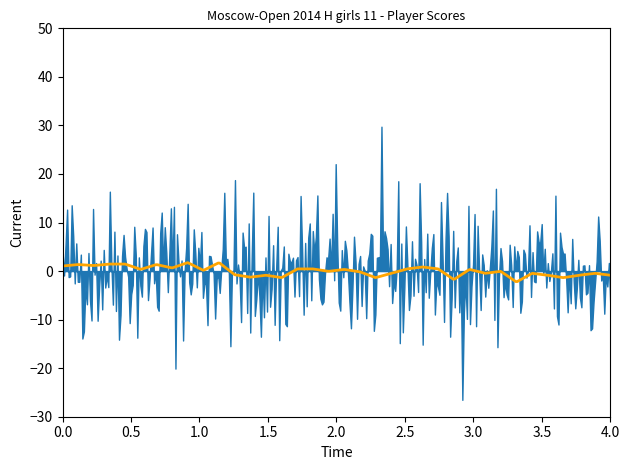

List the series in order of their peak value, highest first.

Points, Smoothed